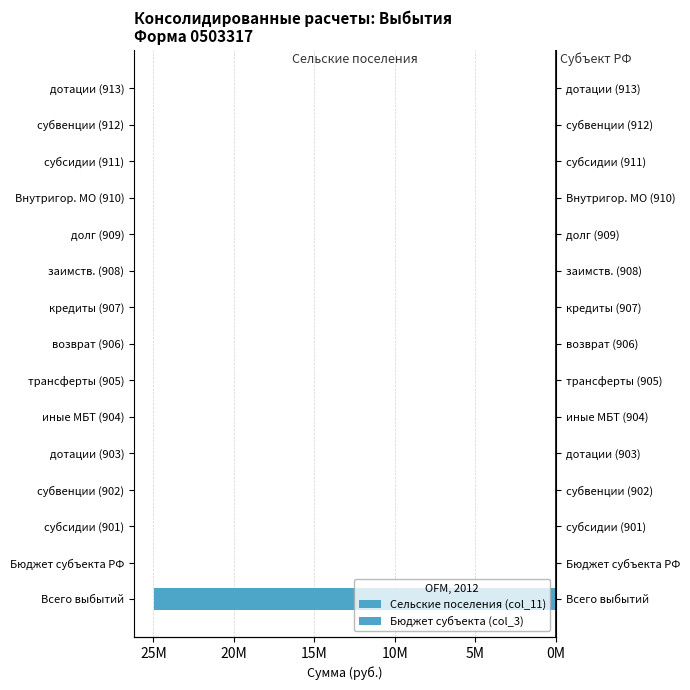

What is the value of the Бюджет субъекта (col_3) bar at the 12th from the left?

0.6